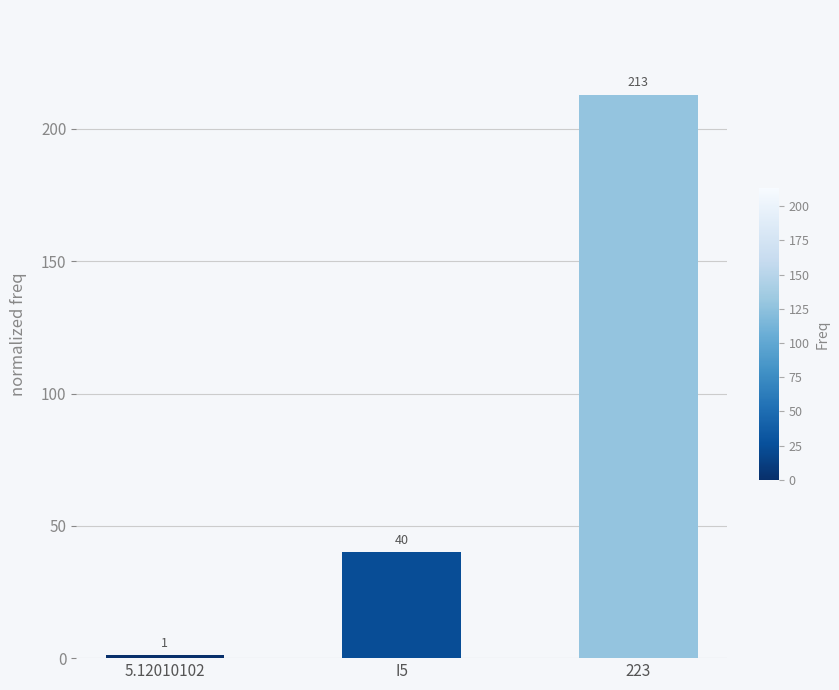

Reading right to left, transcribe all the data shown in this chart.

223=213	I5=40	5.12010102=1